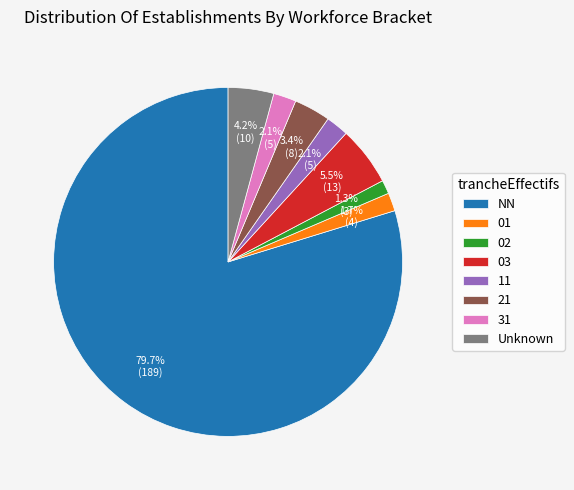

Does NN represent more than half of the total?

Yes